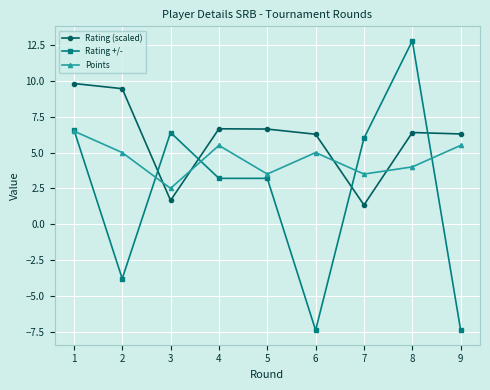

The Rating +/- series shows -7.4 at 6. True or false?

True